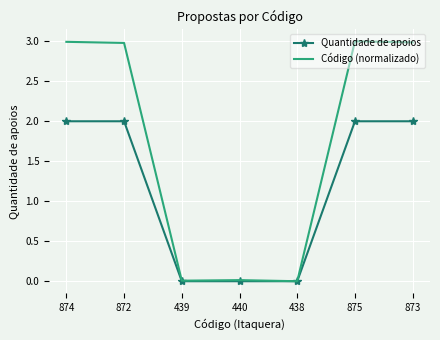

What is the total value across all series at 874?

5.0